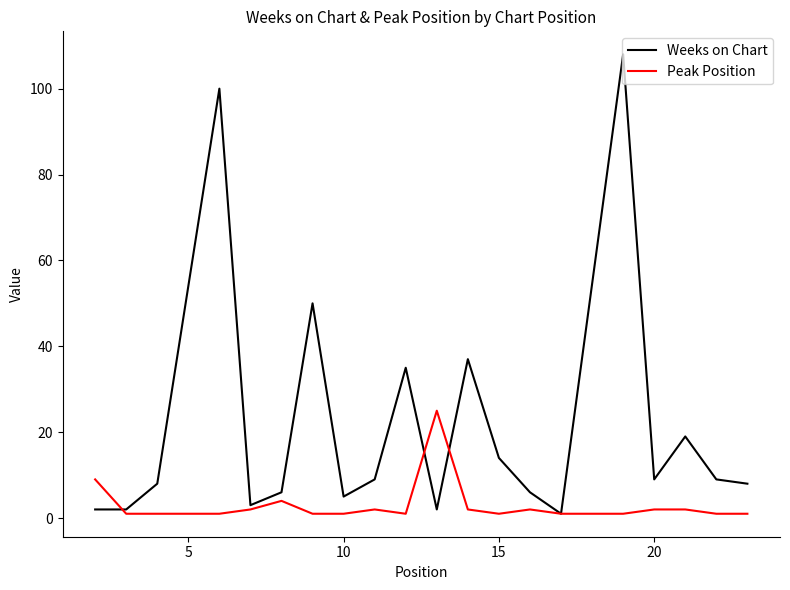

Which series has the widest spread of values?

Weeks on Chart